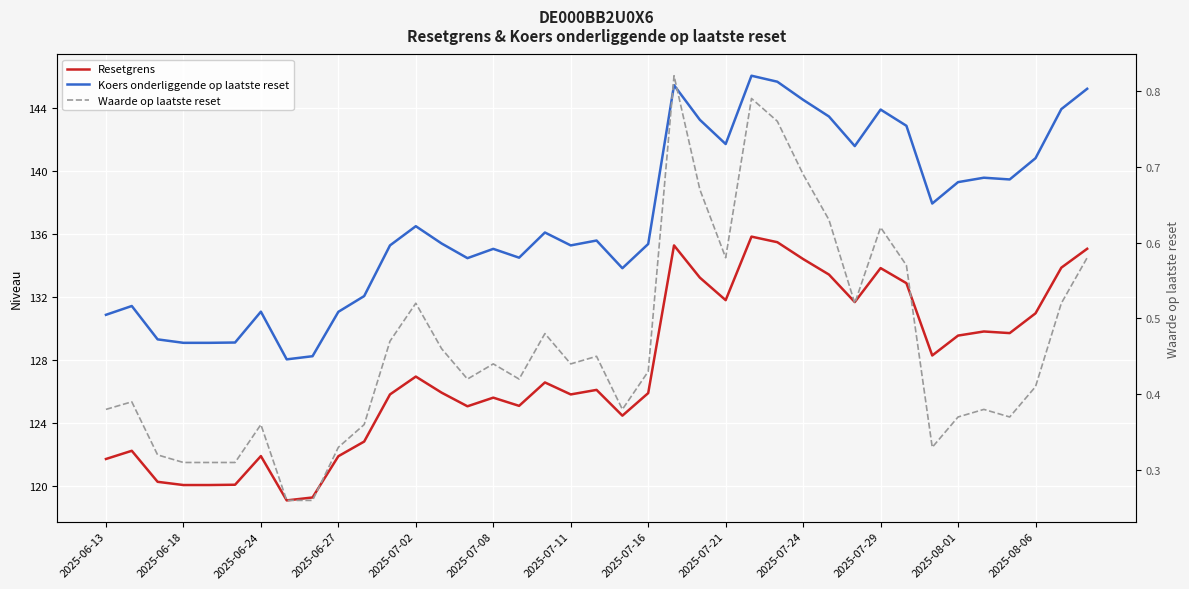

How many interior local valleys does the Resetgrens series have?

9